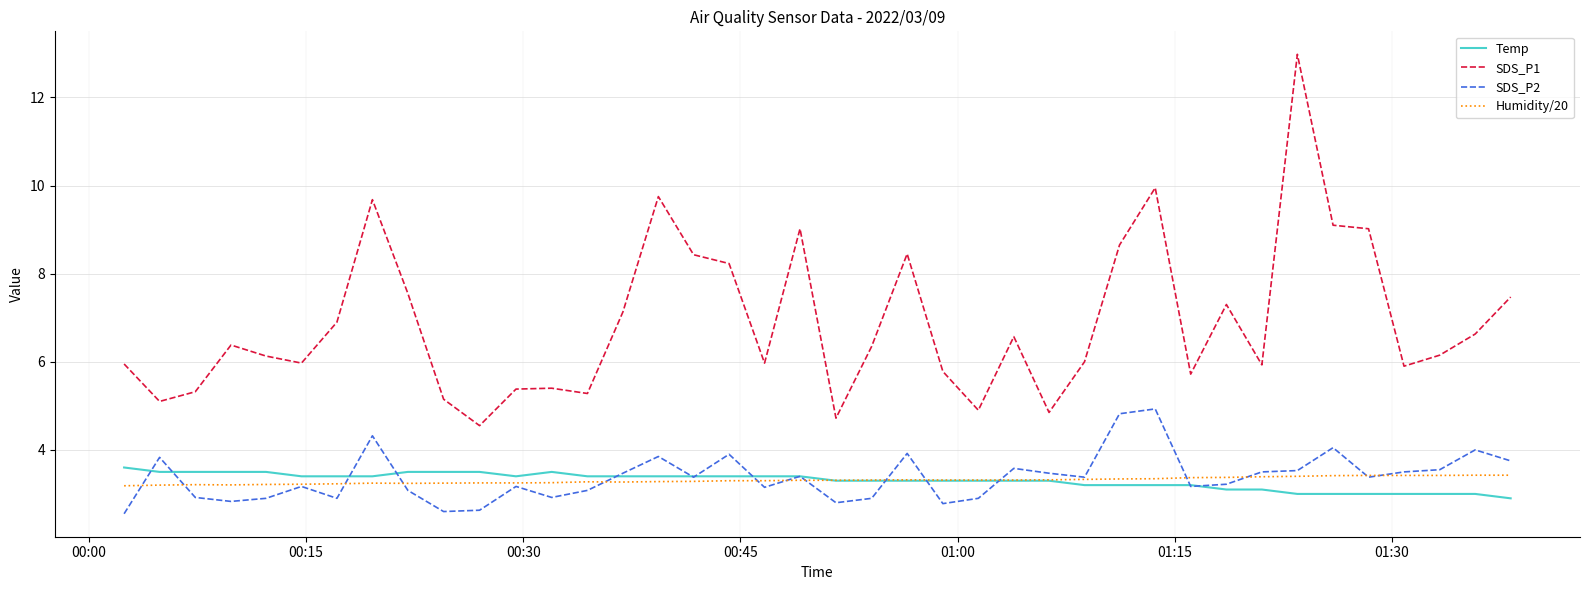

Count the number of categories in the chart.

40